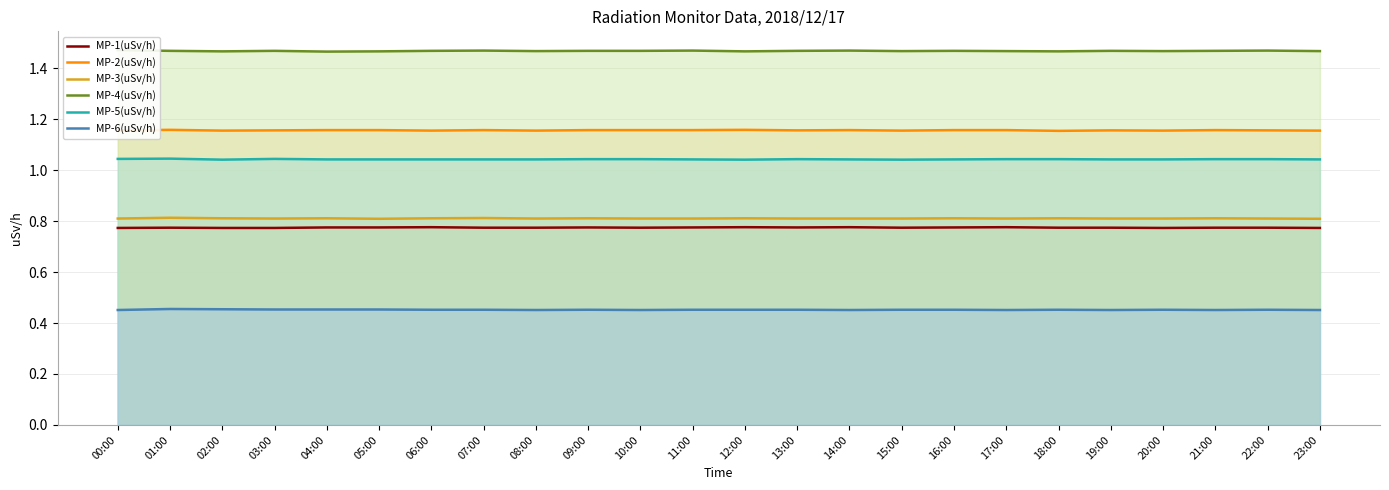

What value does the MP-1(uSv/h) series have at 12:00?

0.8